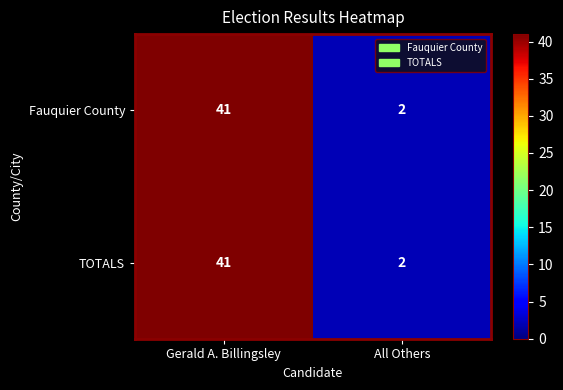

Reading left to right, extract all data points from this chart.

Fauquier County: 41	2
TOTALS: 41	2